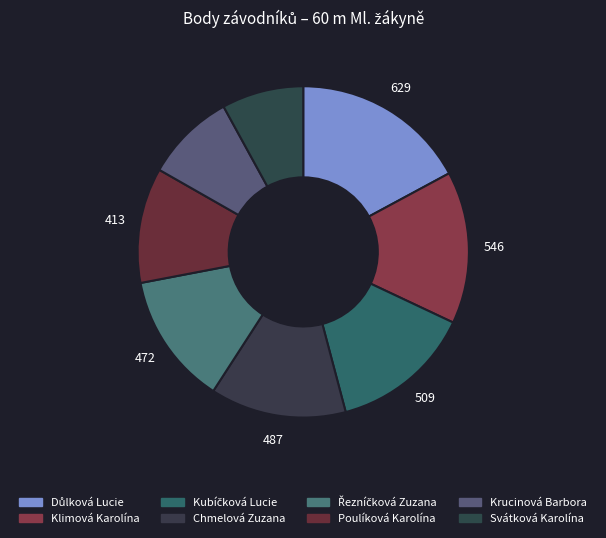

What is the smallest slice in the pie chart?

Svátková Karolína